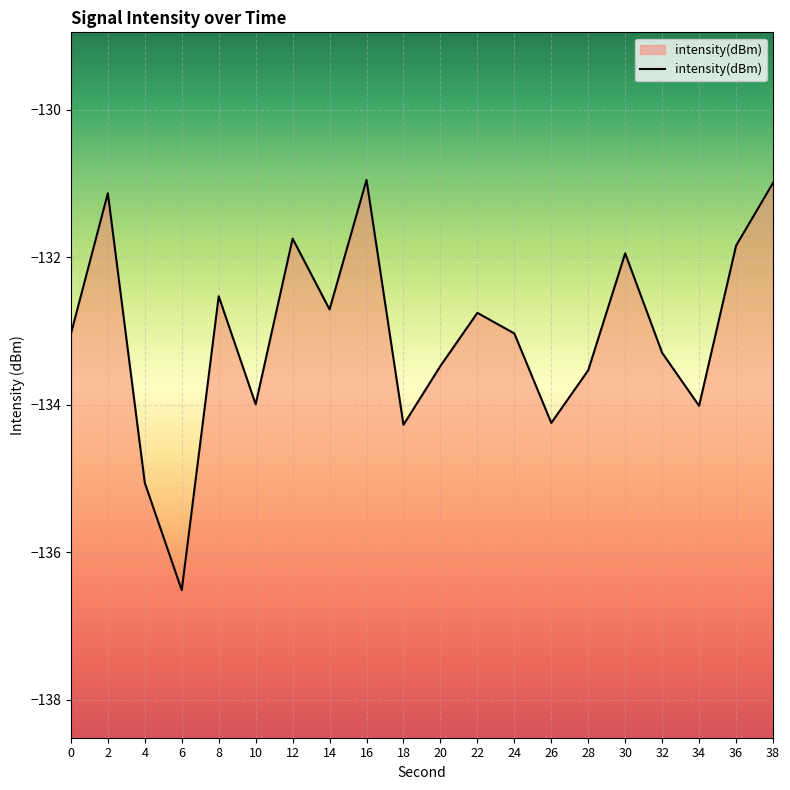

Is it true that the value at 8 is -27.0?

False